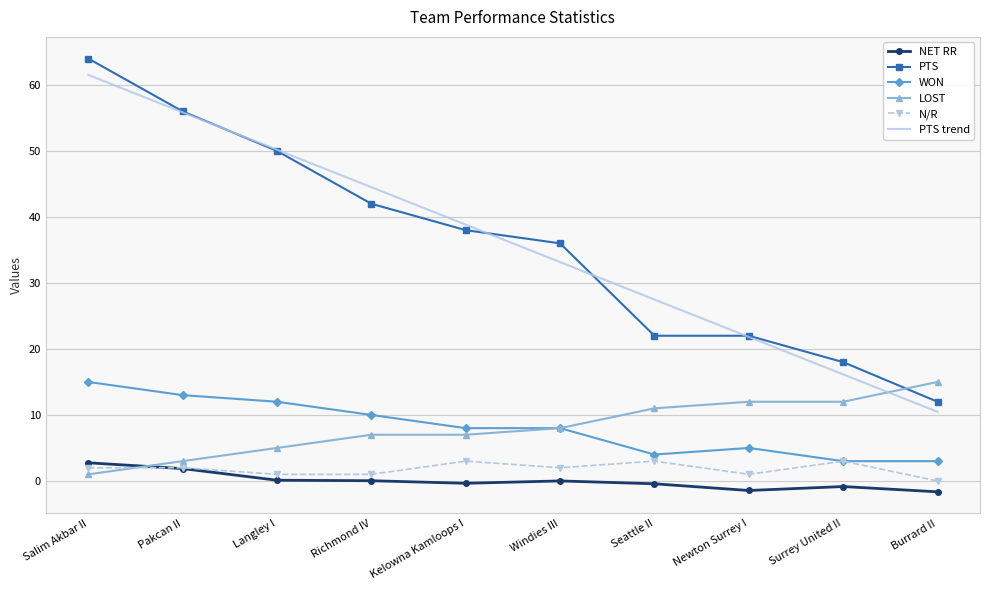

Read the LOST value at Burrard II.

15.0